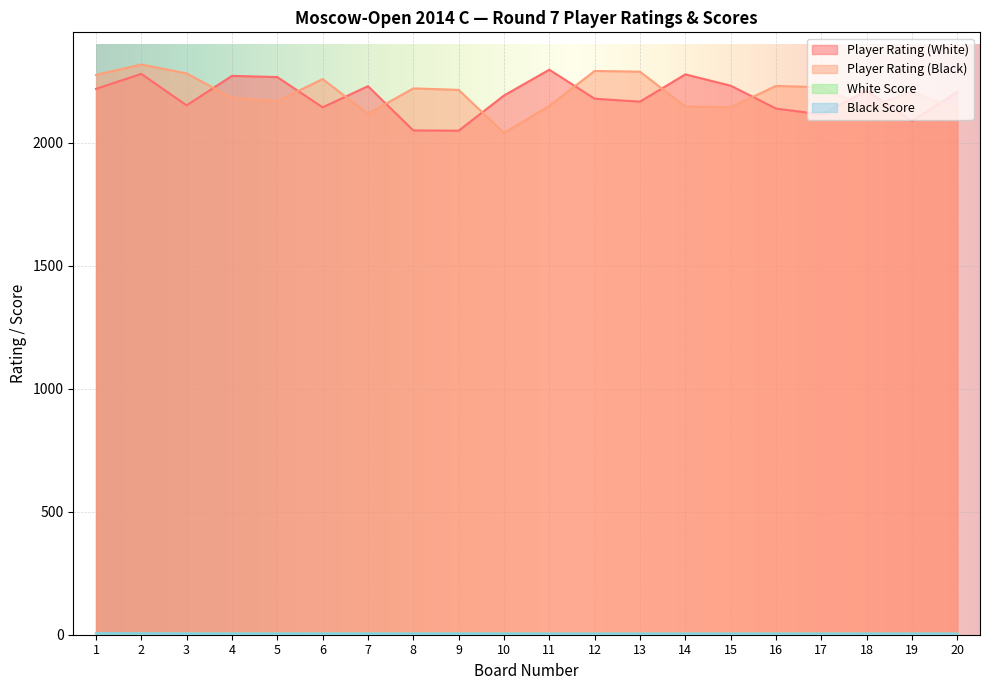

What are all the series names shown in the legend?

Player Rating (White), Player Rating (Black), White Score, Black Score